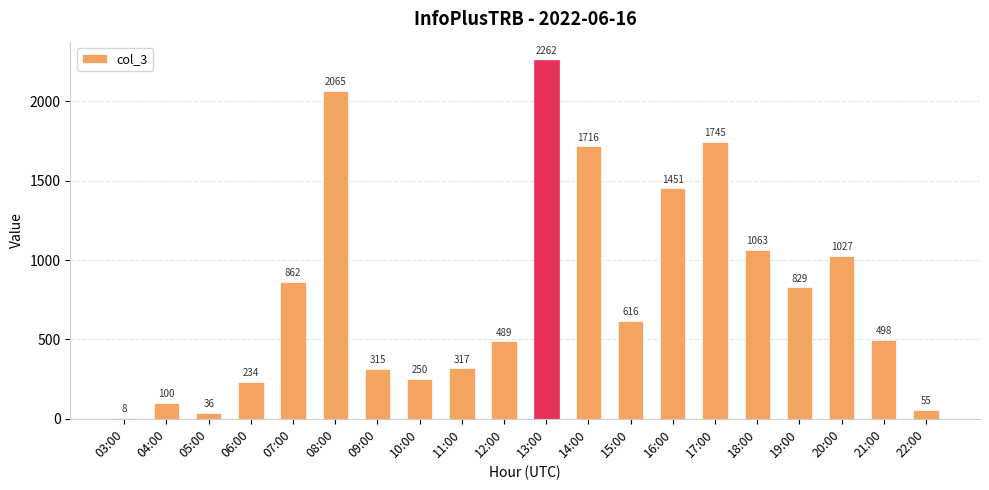

Reading left to right, transcribe all the data shown in this chart.

8	100	36	234	862	2065	315	250	317	489	2262	1716	616	1451	1745	1063	829	1027	498	55